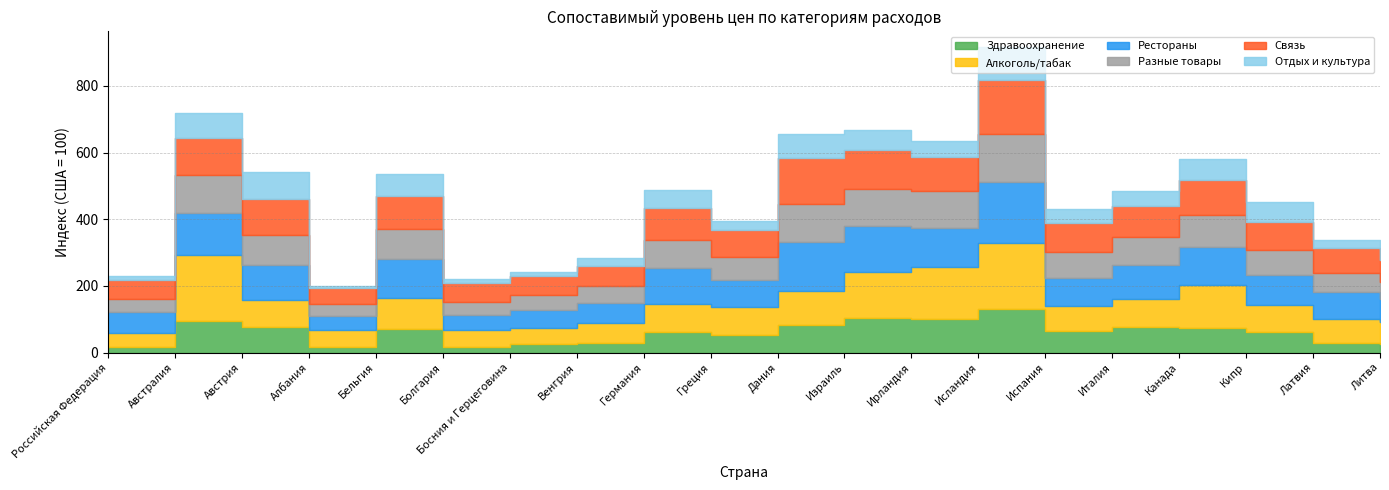

Rank the categories by Рестораны value from lowest to highest.

Албания, Болгария, Босния и Герцеговина, Венгрия, Российская Федерация, Литва, Латвия, Греция, Испания, Кипр, Италия, Австрия, Германия, Канада, Бельгия, Ирландия, Австралия, Израиль, Дания, Исландия